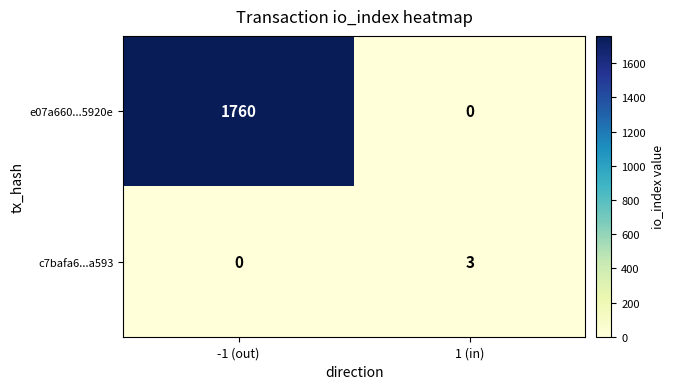

Which series has the largest range (max minus min)?

e07a660...5920e